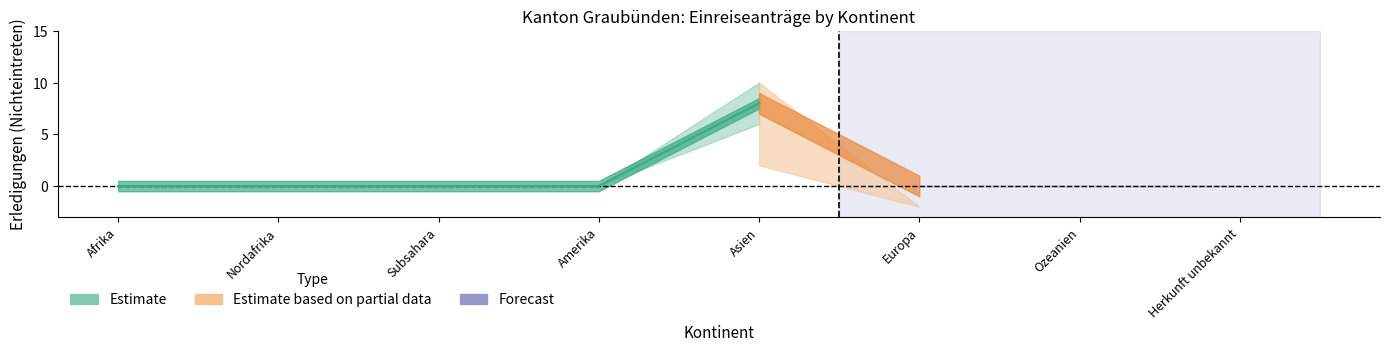

The value of Estimate at Afrika is 4. True or false?

False